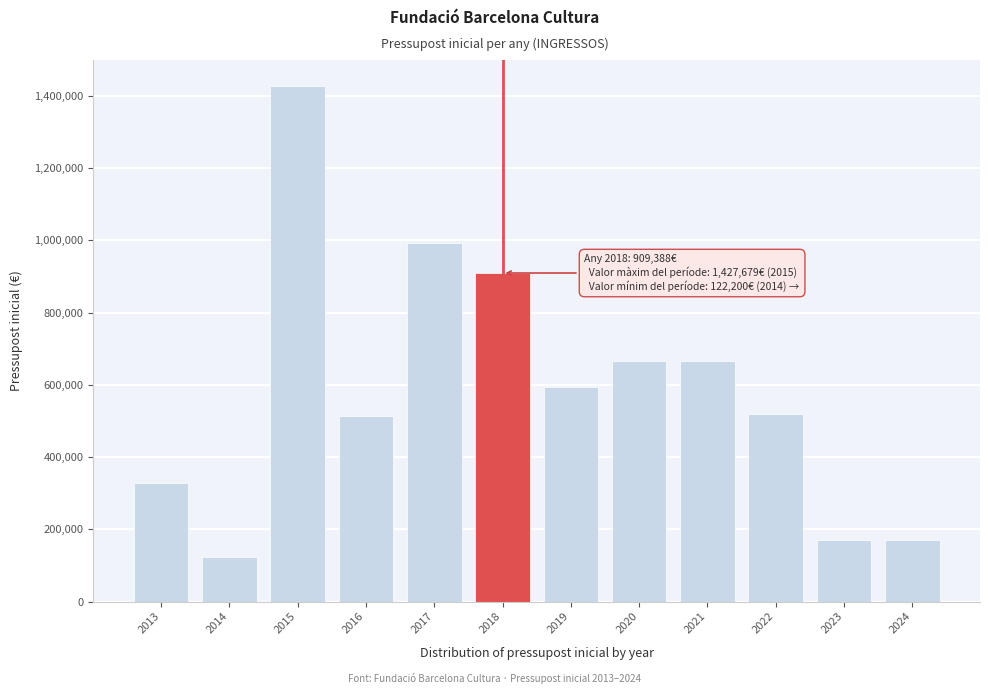

Reading left to right, list all the values displayed in this chart.

2013=327265	2014=122200	2015=1427679	2016=513600	2017=993150	2018=909388	2019=595100	2020=665150	2021=665150	2022=520000	2023=170000	2024=170000